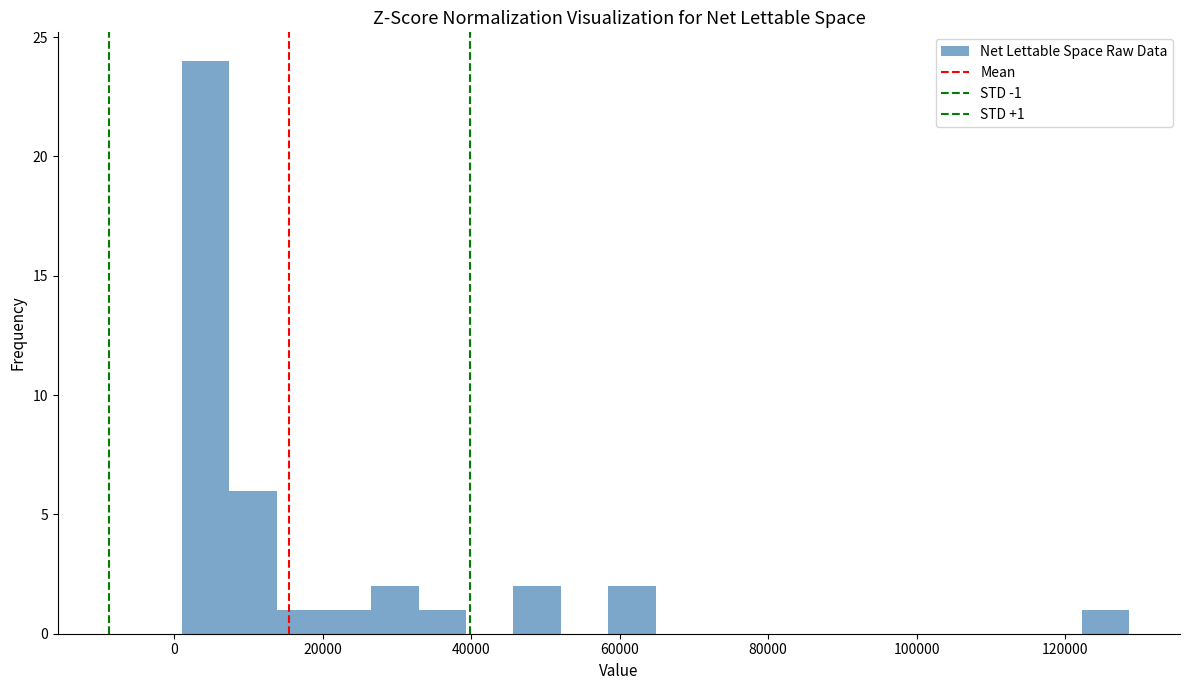

Read against the x-axis, roughly where is the centre of the tallest bar?

4000